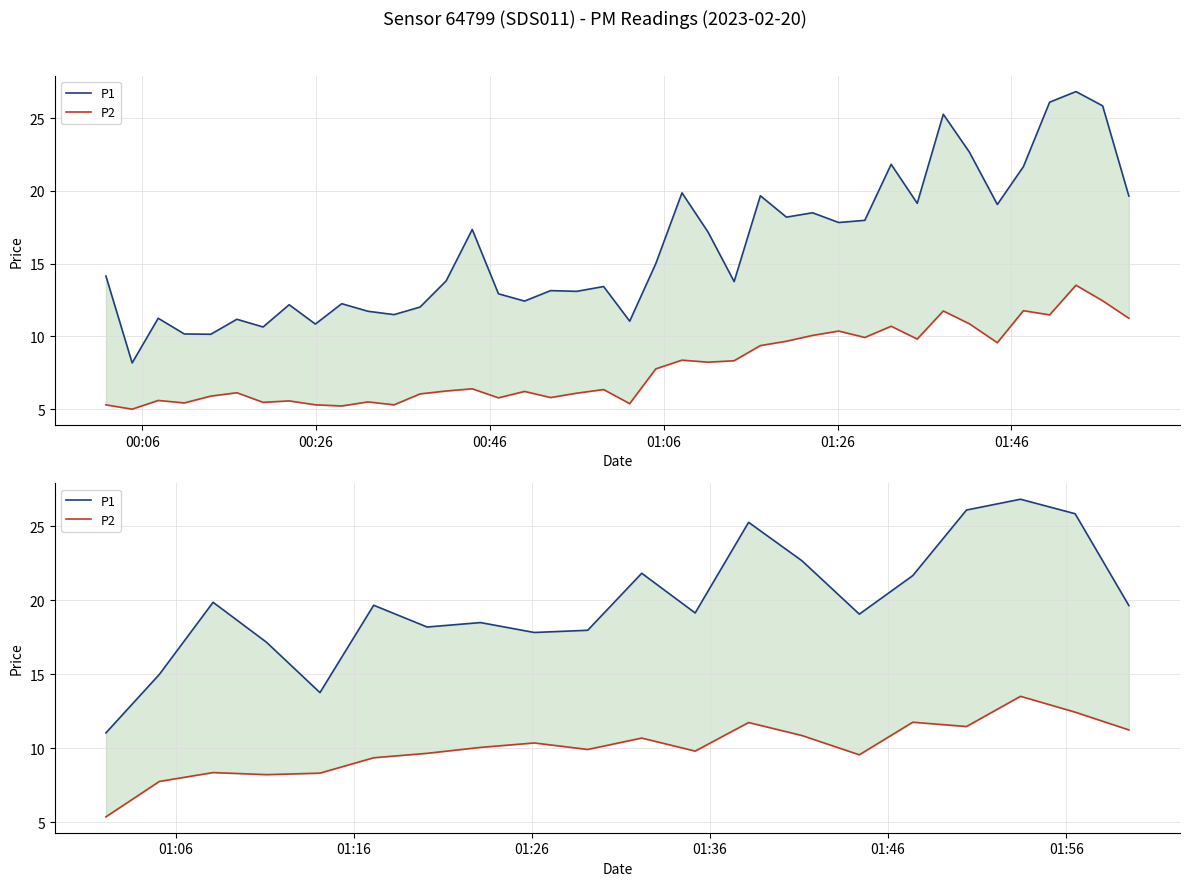

The P2 series shows 7.1 at 15. True or false?

False